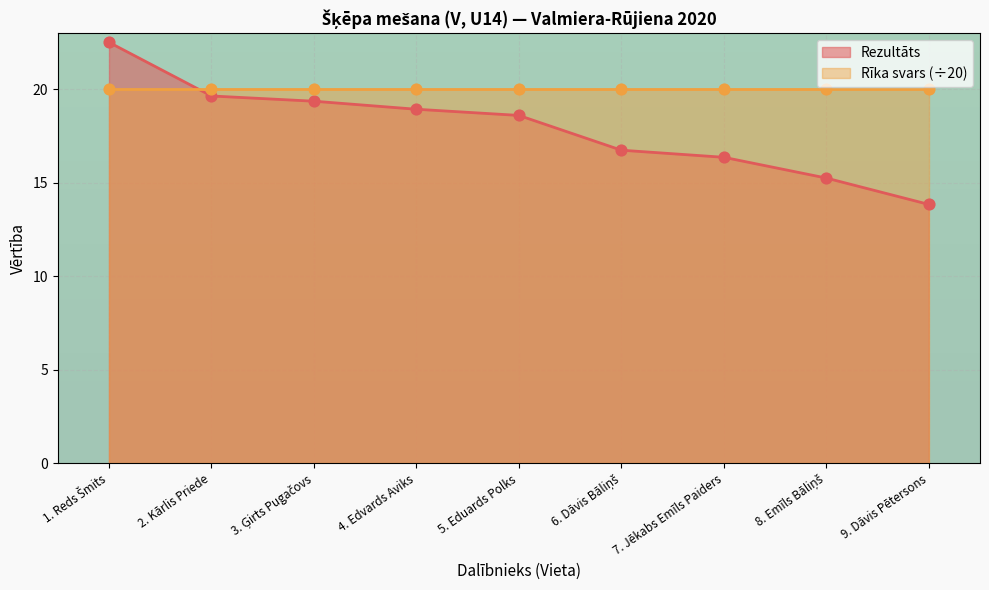

The Rezultāts series shows 5.4 at 9. Dāvis Pētersons. True or false?

False